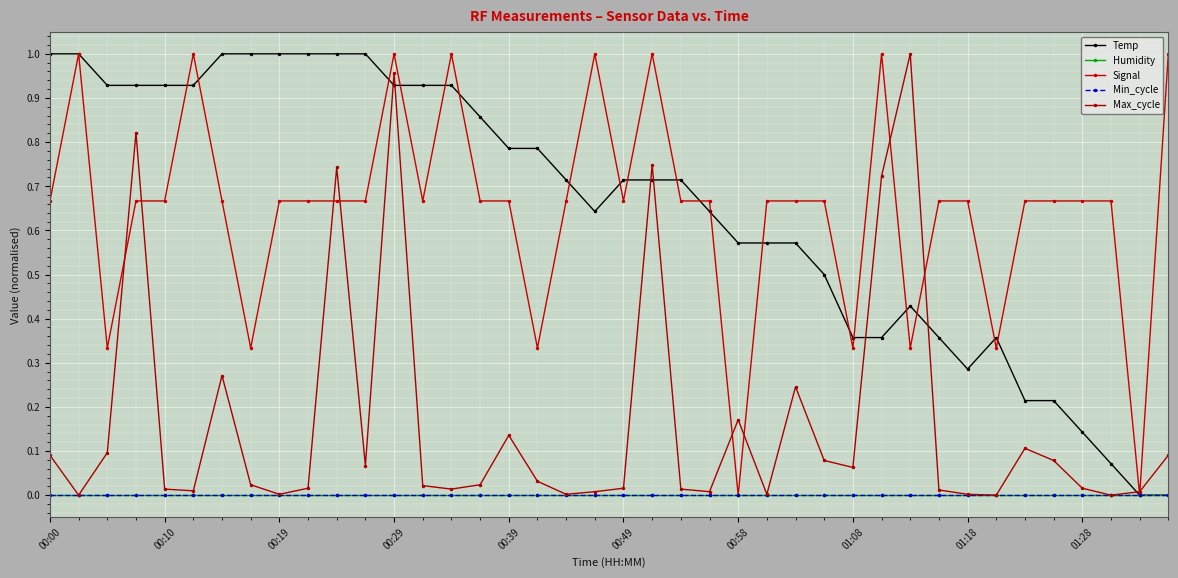

Does the chart have visible grid lines?

Yes